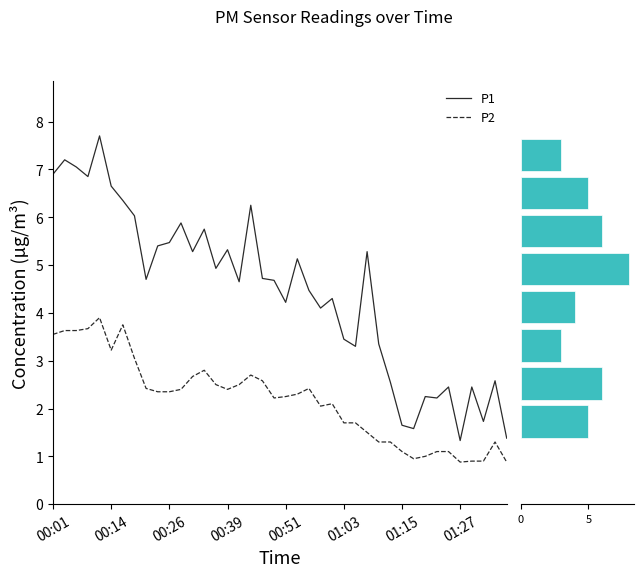

What is the difference between the maximum and minimum values in the P2 series?

3.0